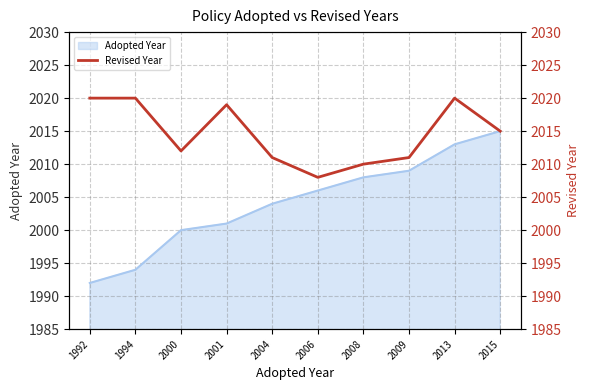

Reading right to left, list all the values displayed in this chart.

2015	2020	2011	2010	2008	2011	2019	2012	2020	2020